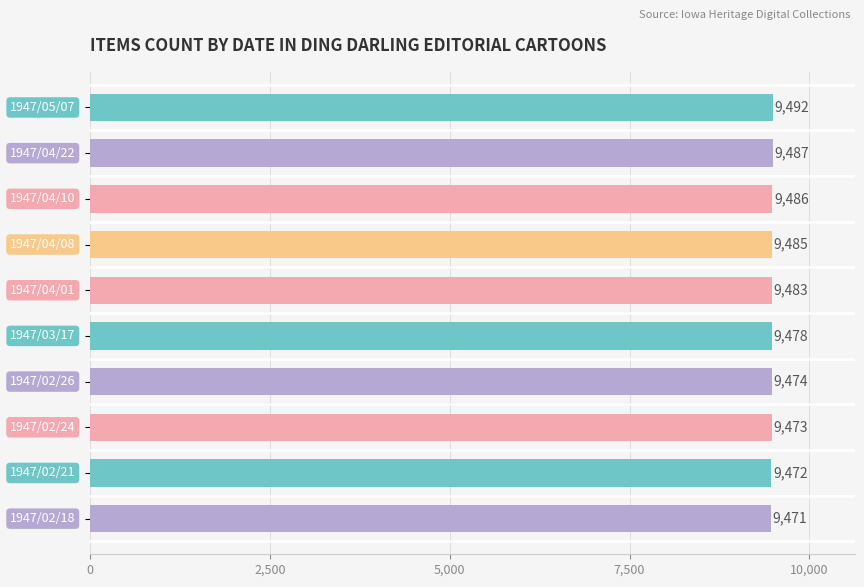

How many values are below 9483?

5